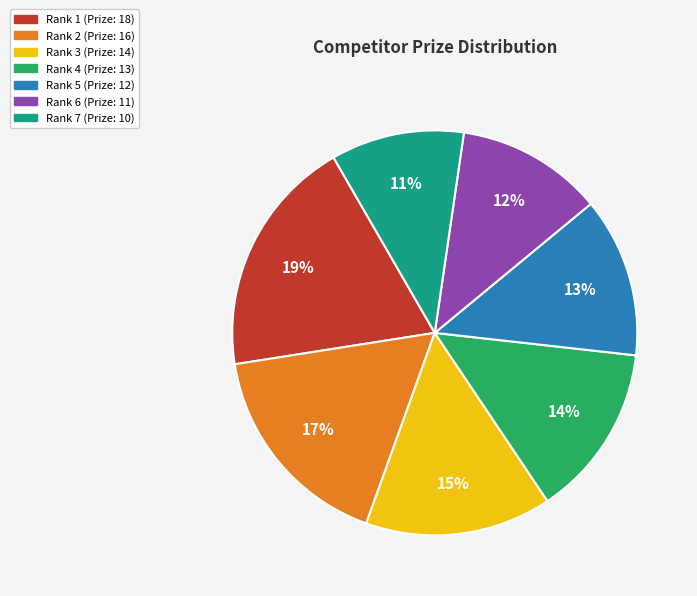

True or false: Rank 5 accounts for 28% of the total.

False